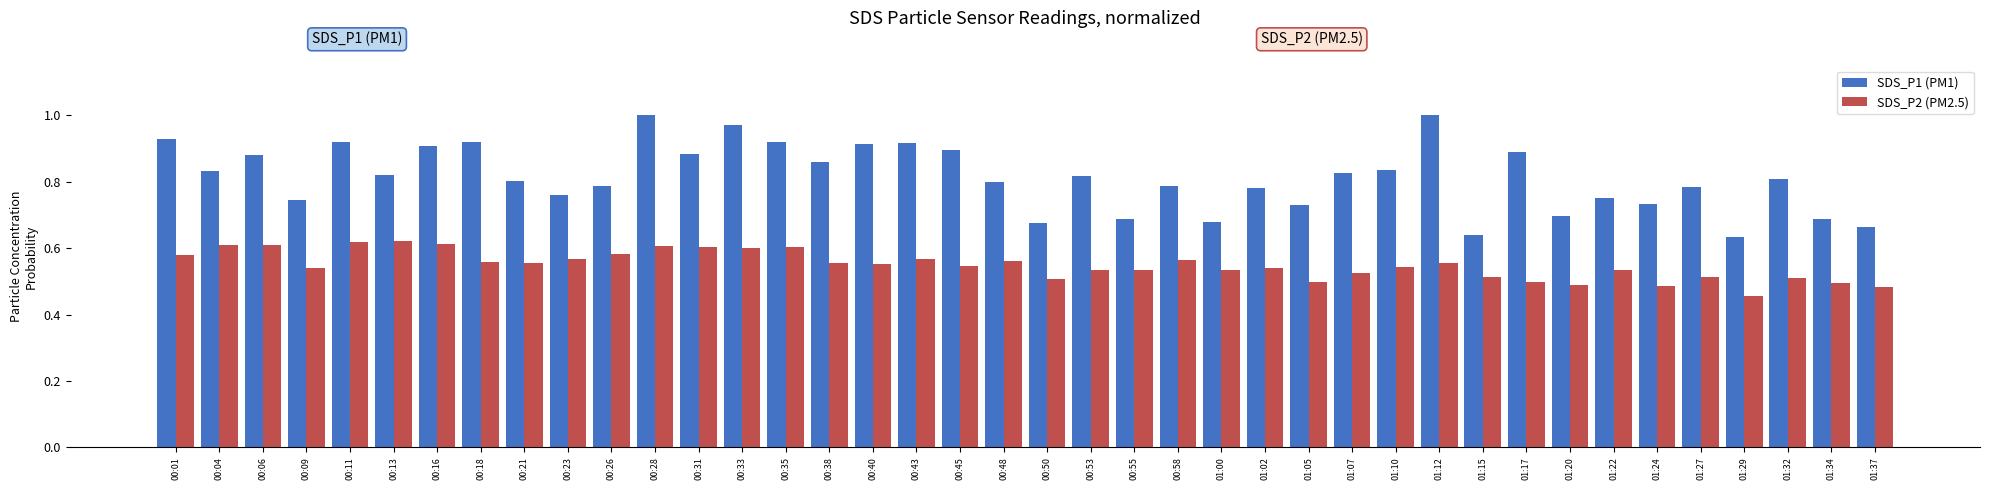

What are all the series names shown in the legend?

SDS_P1 (PM1), SDS_P2 (PM2.5)